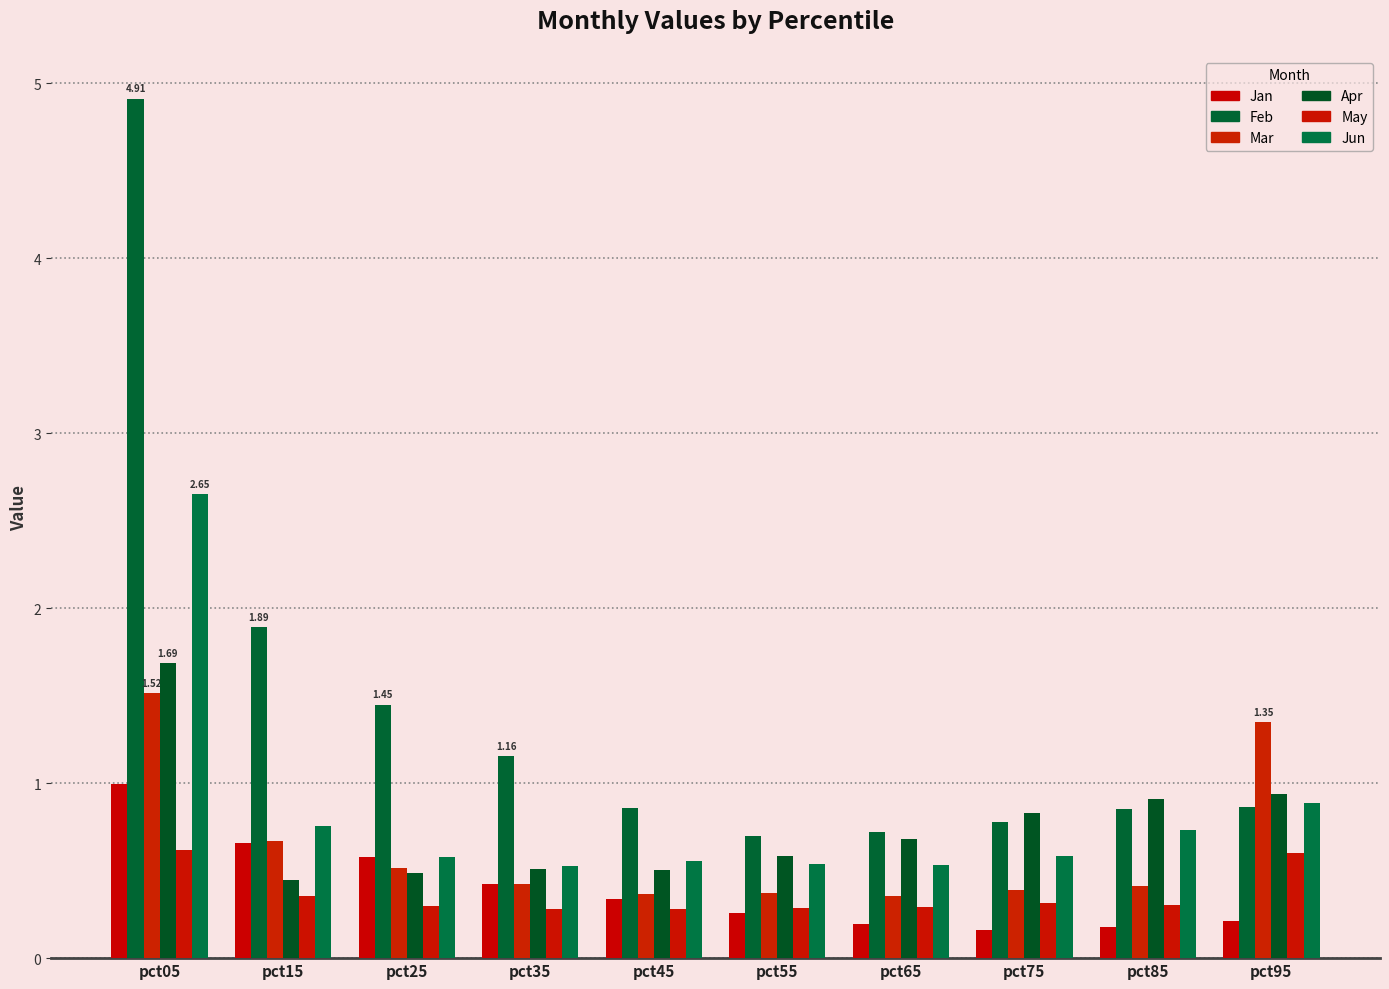

Which series has the largest total across all categories?

Feb